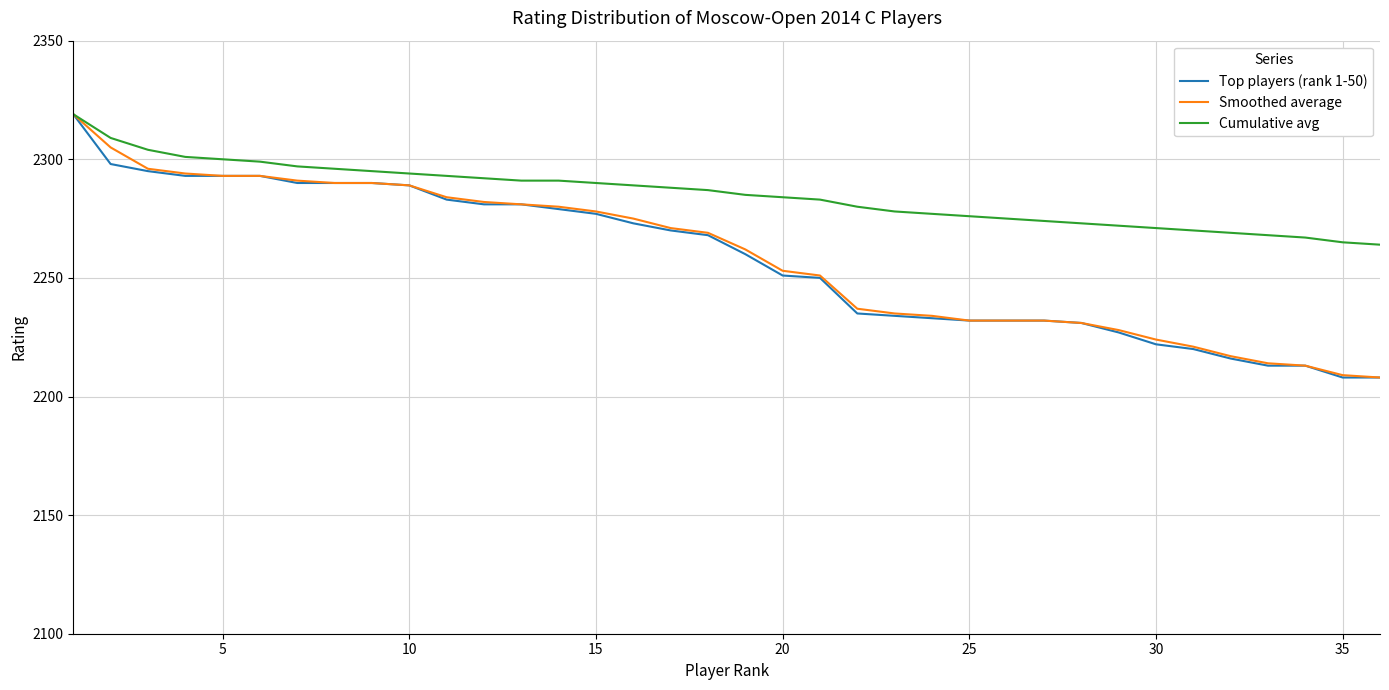

What is the maximum value shown in the chart?

2319